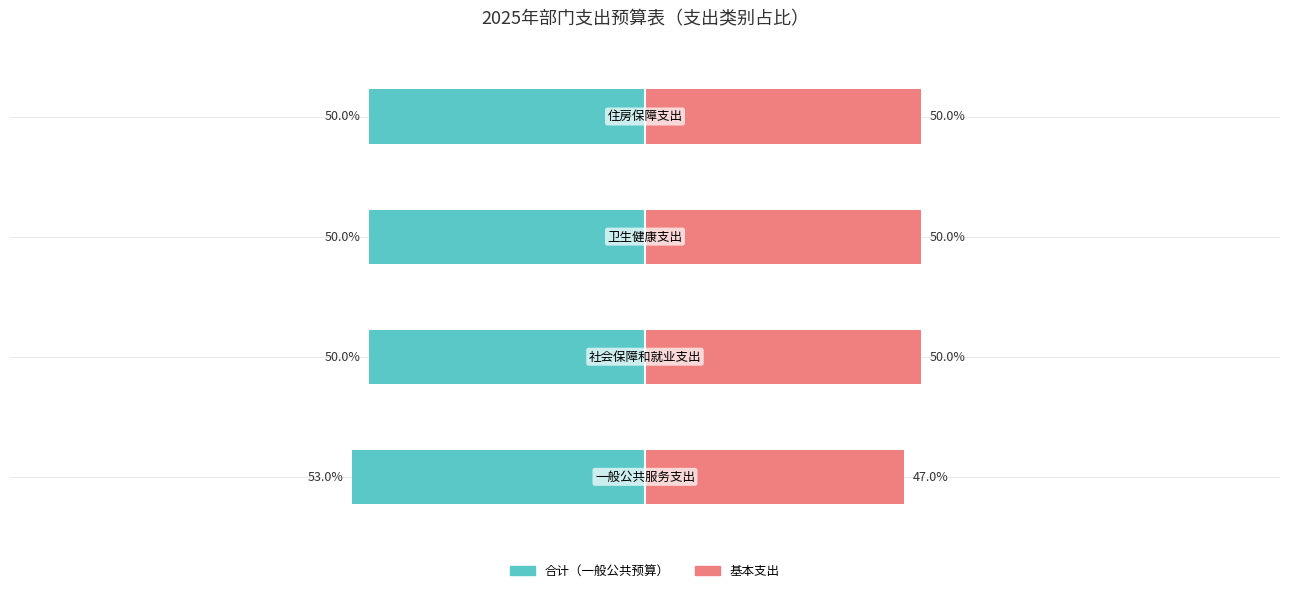

Is it true that 合计（一般公共预算） equals -50.0 at 1?

True